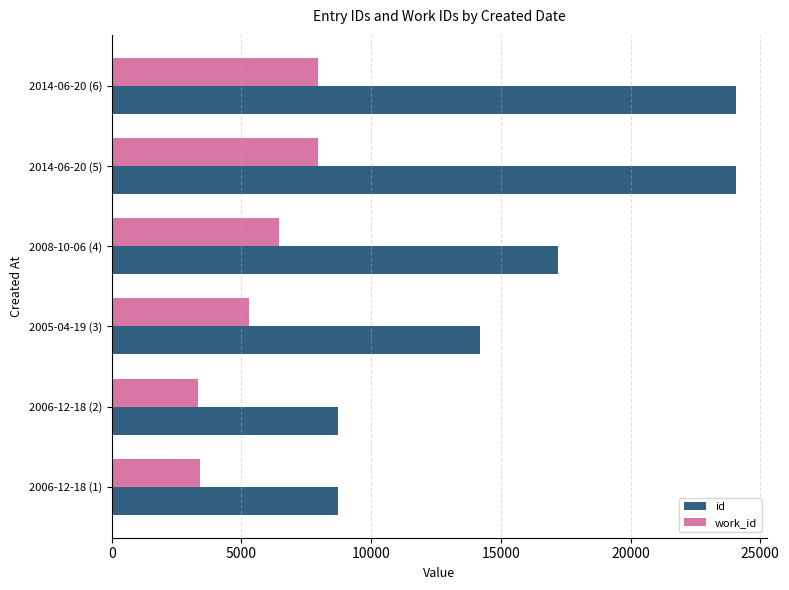

At how many categories does at least one series exceed 22314?

2